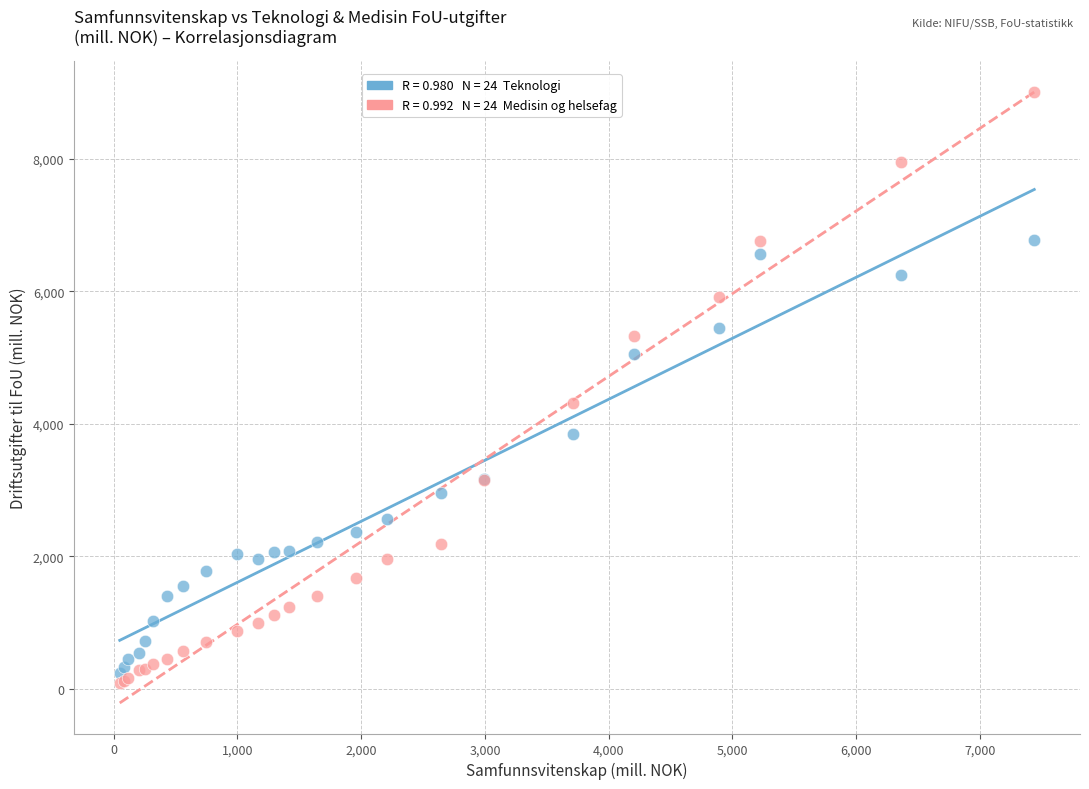

Across all series, what Y value is closest to 4545?

4319.4